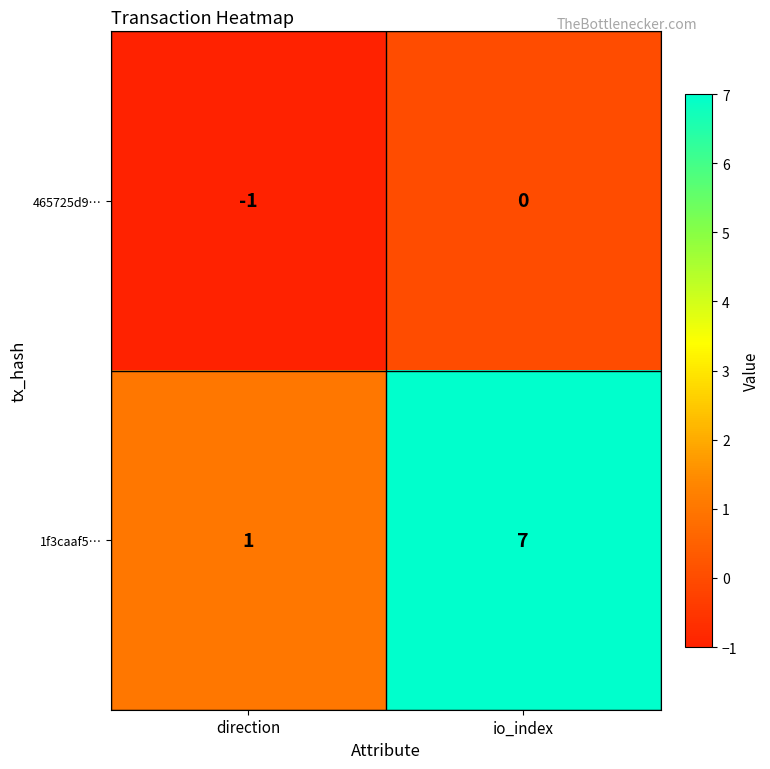

Reading left to right, what are all the values shown in this chart?

465725d9…: -1	0
1f3caaf5…: 1	7